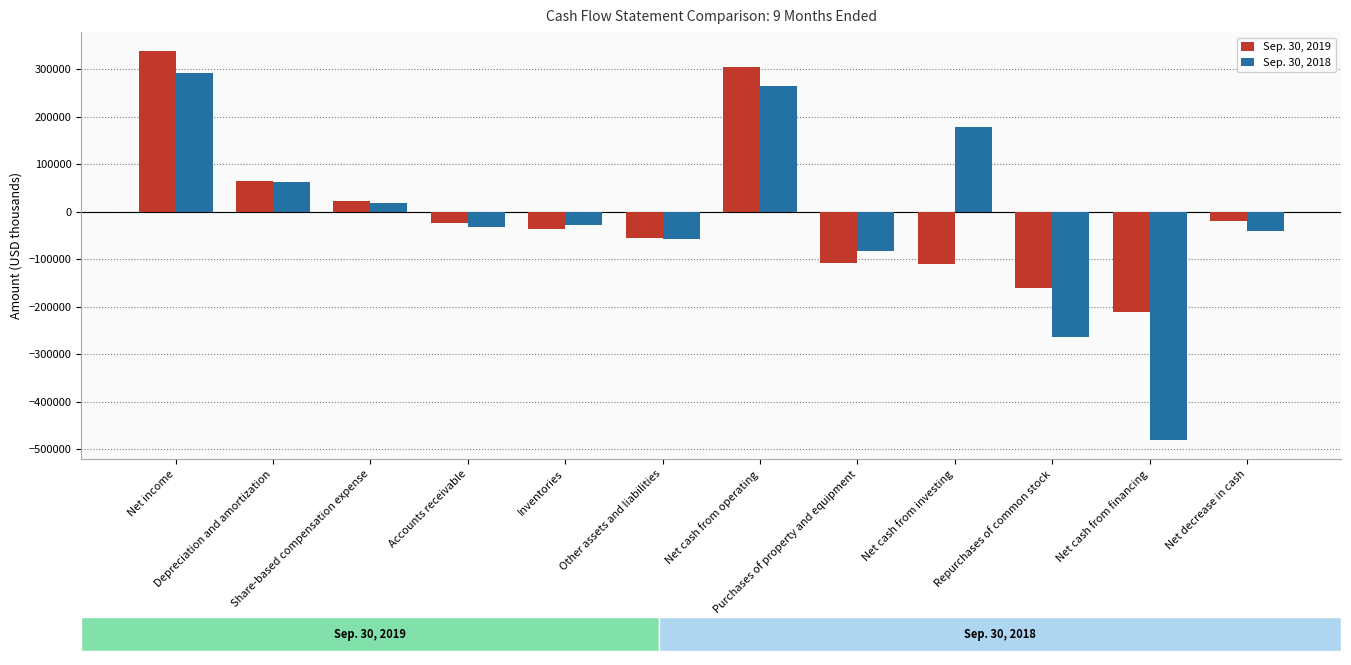

Count the number of data series in this chart.

2